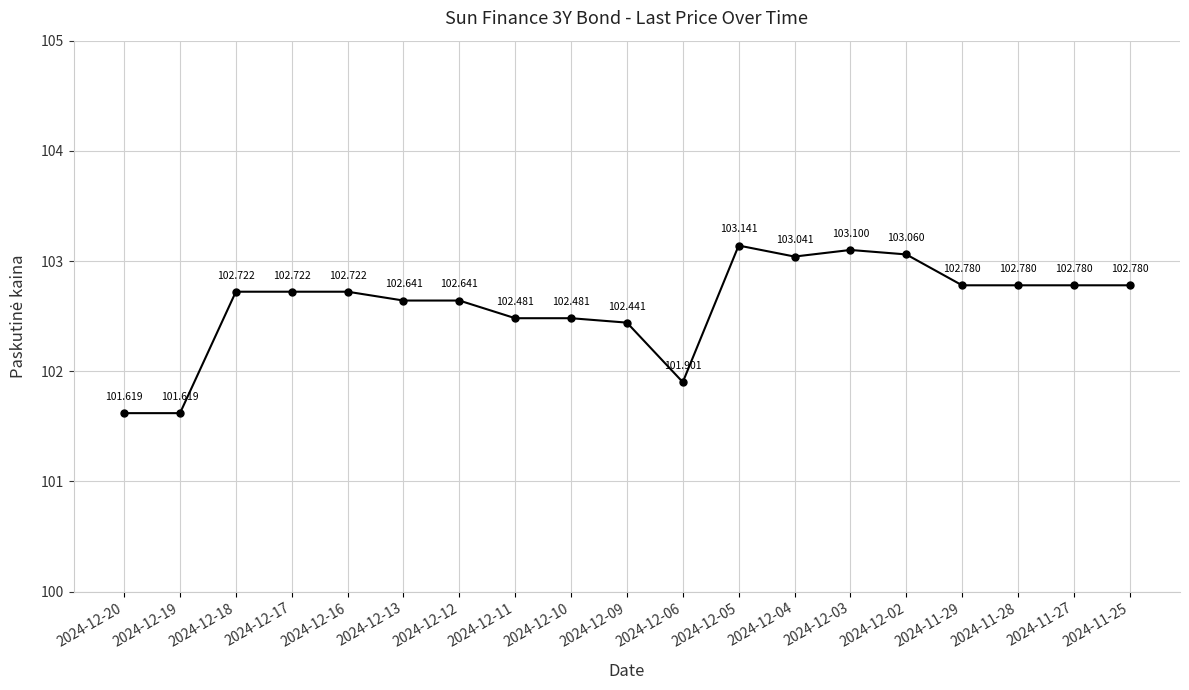

What is the minimum value shown in the chart?

101.6